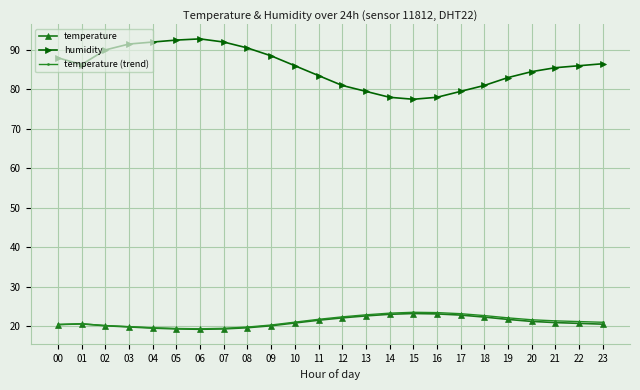

How many lines are shown in the chart?

3